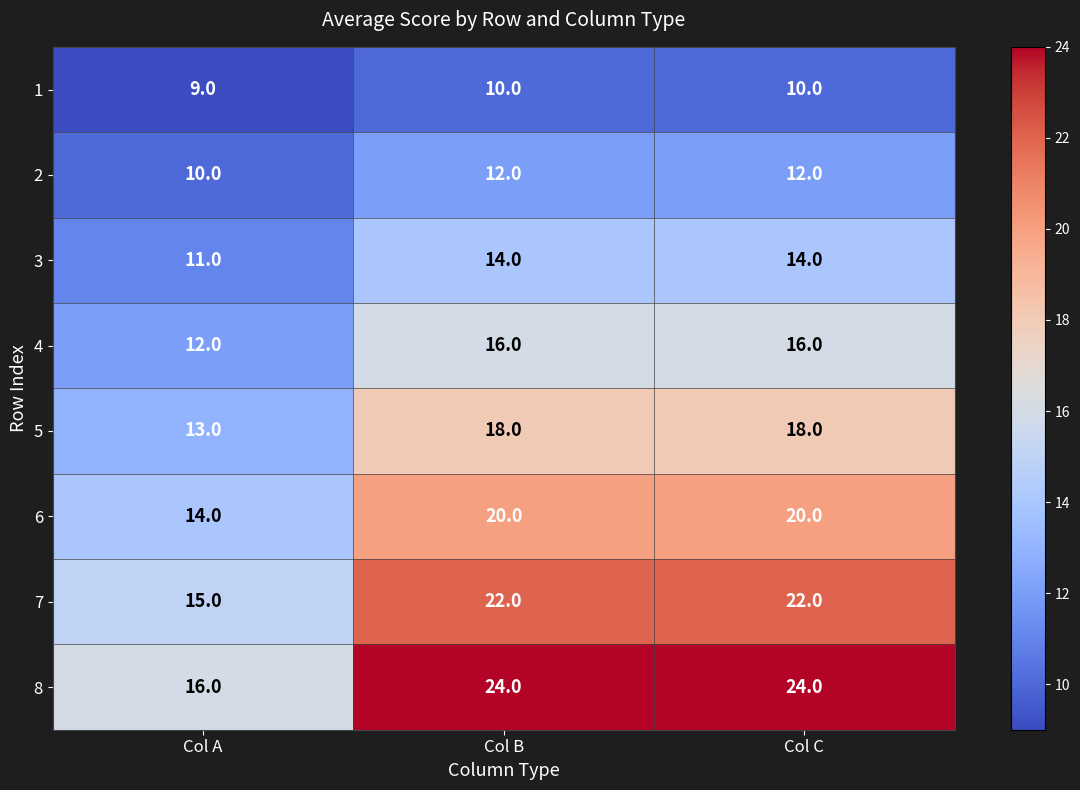

Which series has the largest range (max minus min)?

8